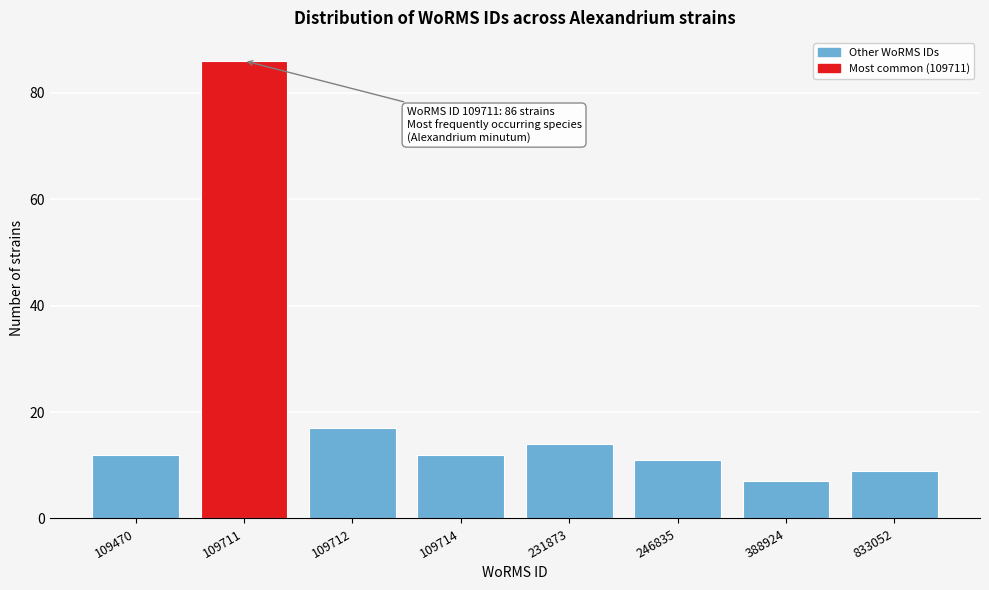

Reading left to right, list all the values displayed in this chart.

109470=12	109711=86	109712=17	109714=12	231873=14	246835=11	388924=7	833052=9